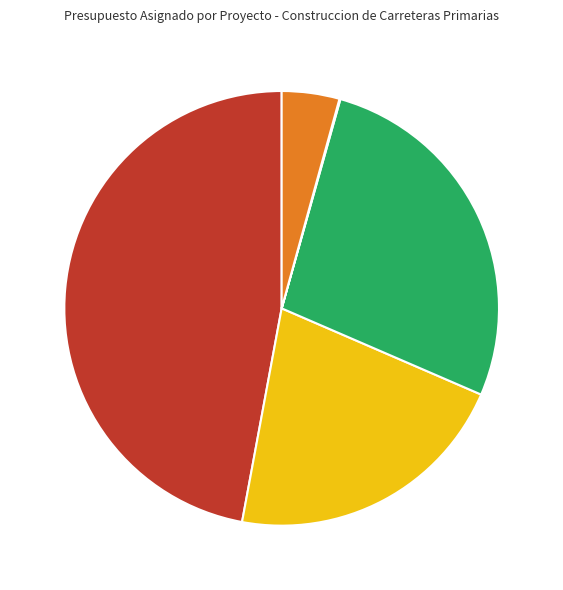

Is there a majority slice in this chart?

No